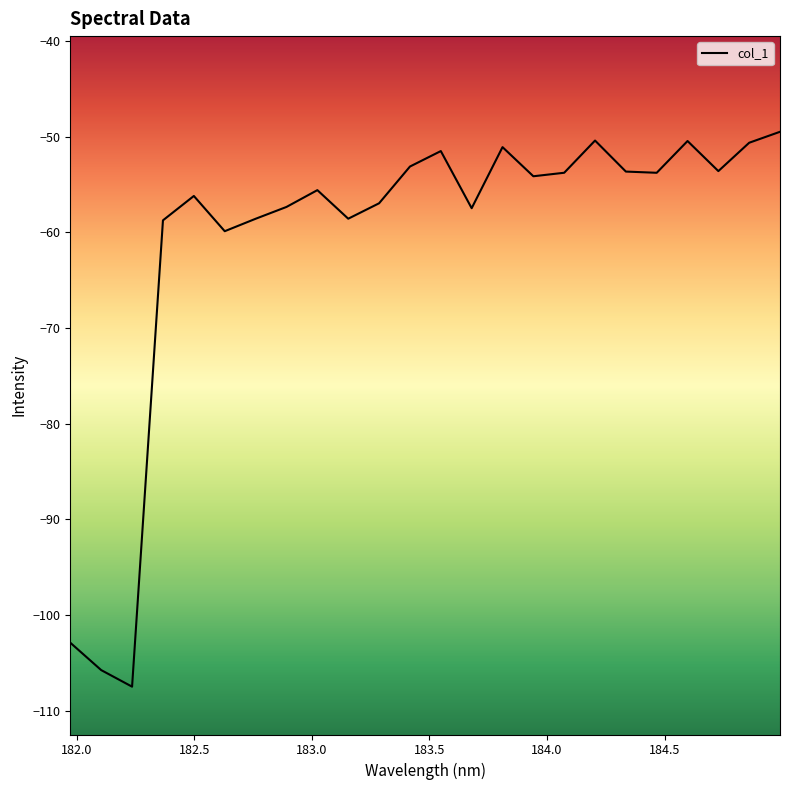

What is the difference between the maximum and minimum values?

58.0